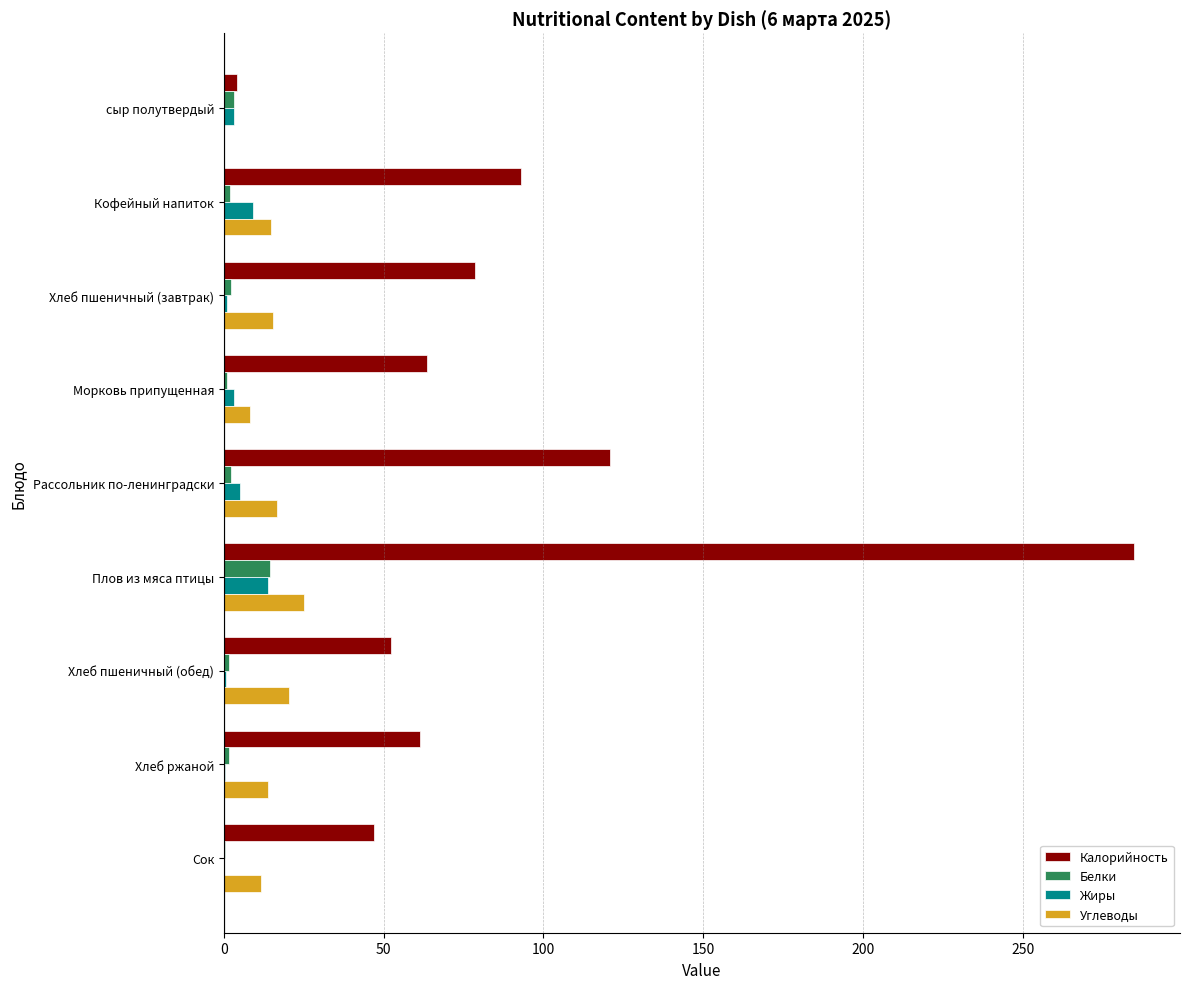

What is the greatest value displayed?

285.0